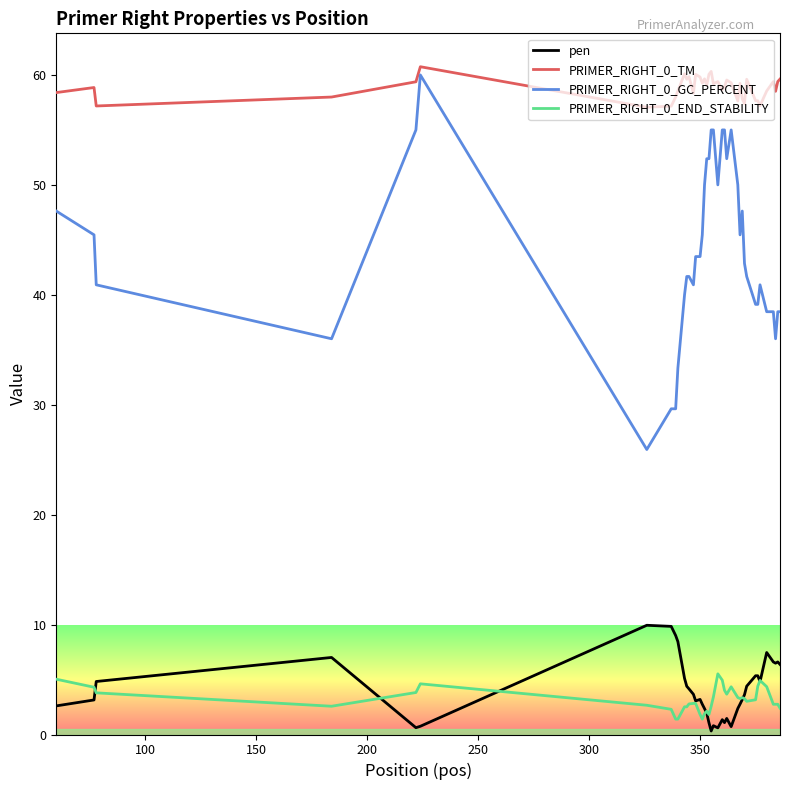

What is the maximum value for pen?

9.9